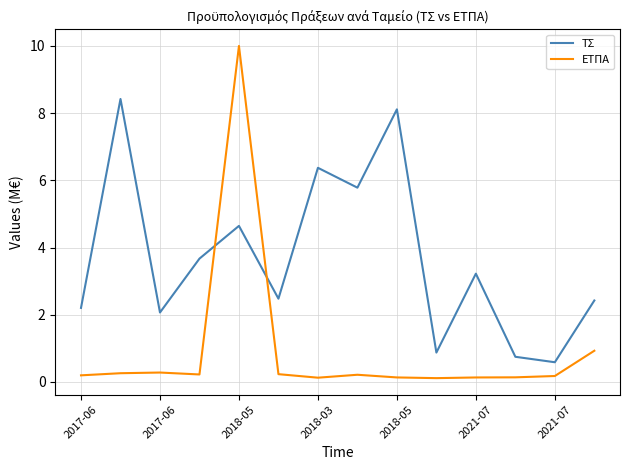

What is the lowest value of the ΤΣ series?

0.6